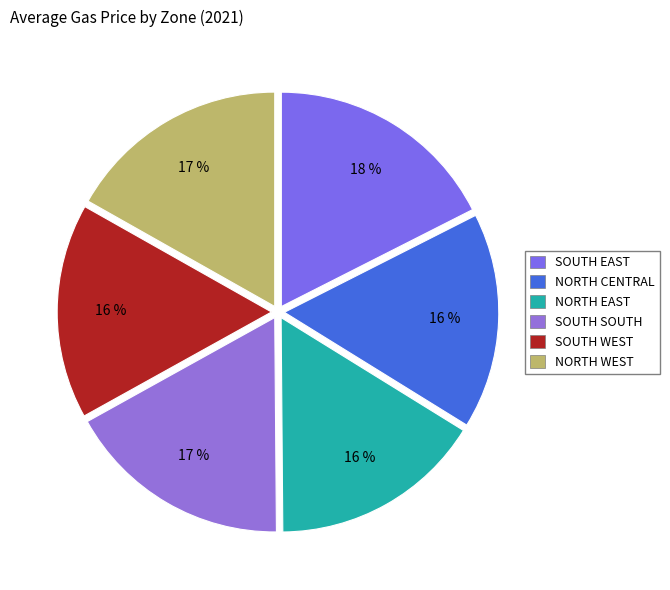

Is there any slice that represents more than half of the pie?

No